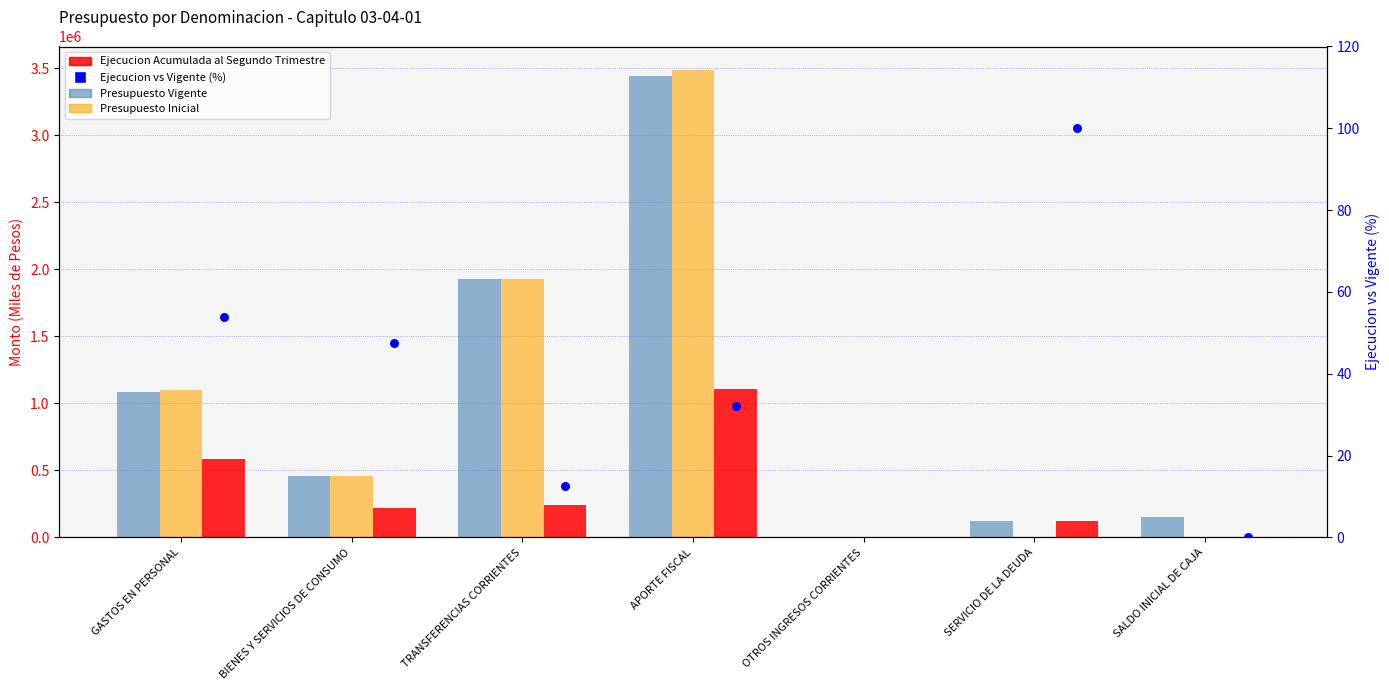

What is the total value across all series at APORTE FISCAL?

8035263.1